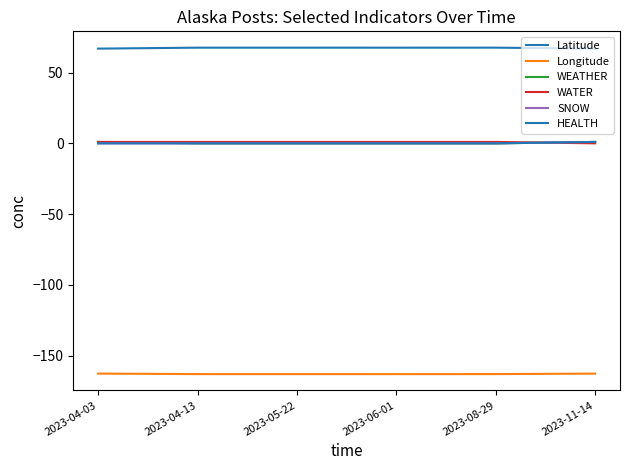

At which category does the chart reach its minimum across all series?

2023-06-01